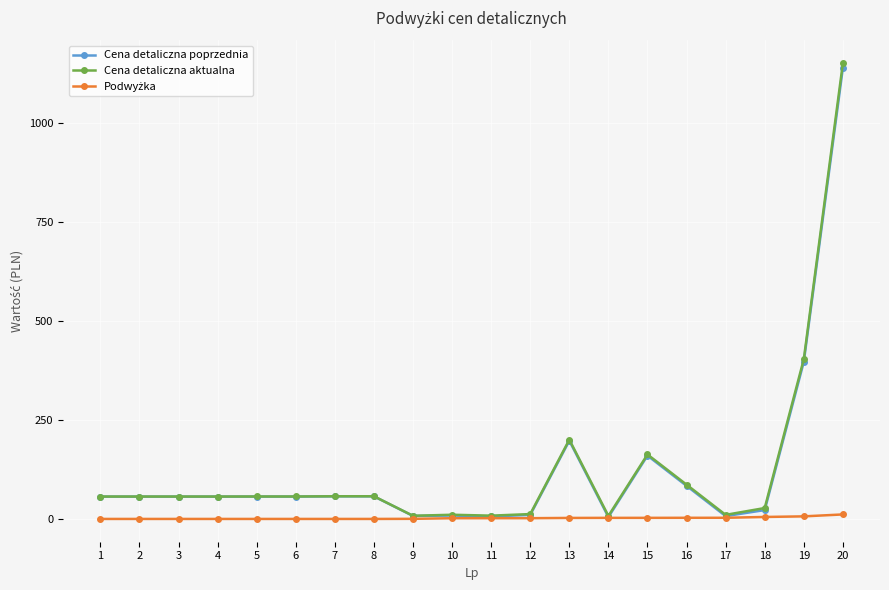

At which category is the sum across all series the highest?

20